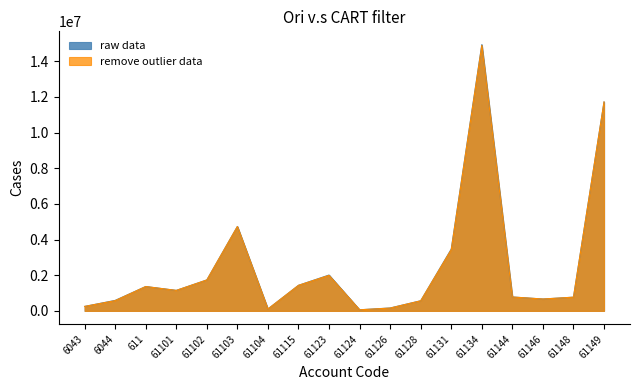

At which label is remove outlier data closest to 7474836?

61103